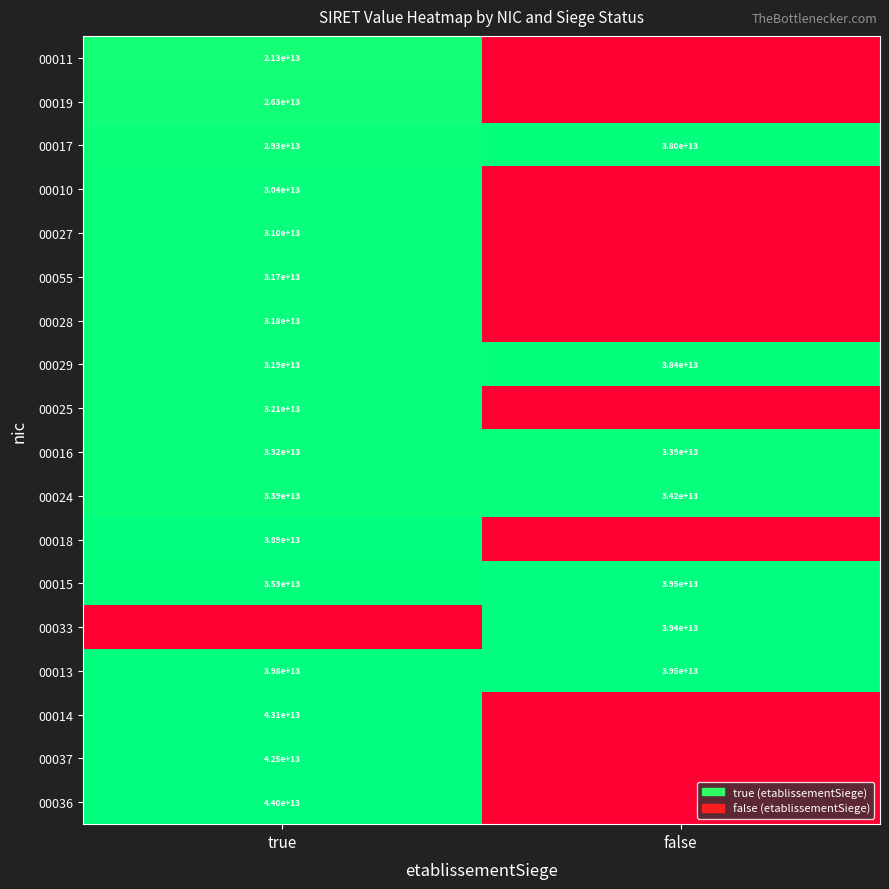

Where is 00016 nearest to the value 33550000000000?

true